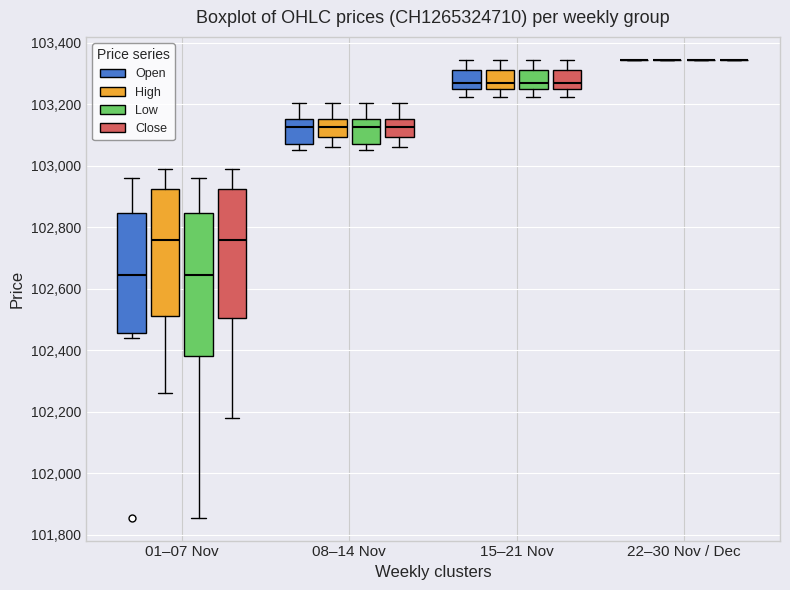

Reading left to right, read every box against the y-axis: the position of its median line, the range the box covers, and the ends of its whiskers. The values are not printed on the chart, so give them approximately, as read against the axis.

01–07 Nov (Open): median 102640, box 102460 to 102840, whiskers 102440 to 102960
01–07 Nov (High): median 102760, box 102520 to 102920, whiskers 102260 to 103000
01–07 Nov (Low): median 102640, box 102380 to 102840, whiskers 101860 to 102960
01–07 Nov (Close): median 102760, box 102500 to 102920, whiskers 102180 to 103000
08–14 Nov (Open): median 103120, box 103080 to 103160, whiskers 103060 to 103200
08–14 Nov (High): median 103120, box 103100 to 103160, whiskers 103060 to 103200
08–14 Nov (Low): median 103120, box 103080 to 103160, whiskers 103060 to 103200
08–14 Nov (Close): median 103120, box 103100 to 103160, whiskers 103060 to 103200
15–21 Nov (Open): median 103280, box 103260 to 103320, whiskers 103220 to 103340
15–21 Nov (High): median 103280, box 103260 to 103320, whiskers 103220 to 103340
15–21 Nov (Low): median 103280, box 103260 to 103320, whiskers 103220 to 103340
15–21 Nov (Close): median 103280, box 103260 to 103320, whiskers 103220 to 103340
22–30 Nov / Dec (Open): box collapsed to a line at 103340, whiskers 103340 to 103340
22–30 Nov / Dec (High): box collapsed to a line at 103340, whiskers 103340 to 103340
22–30 Nov / Dec (Low): box collapsed to a line at 103340, whiskers 103340 to 103340
22–30 Nov / Dec (Close): box collapsed to a line at 103340, whiskers 103340 to 103340